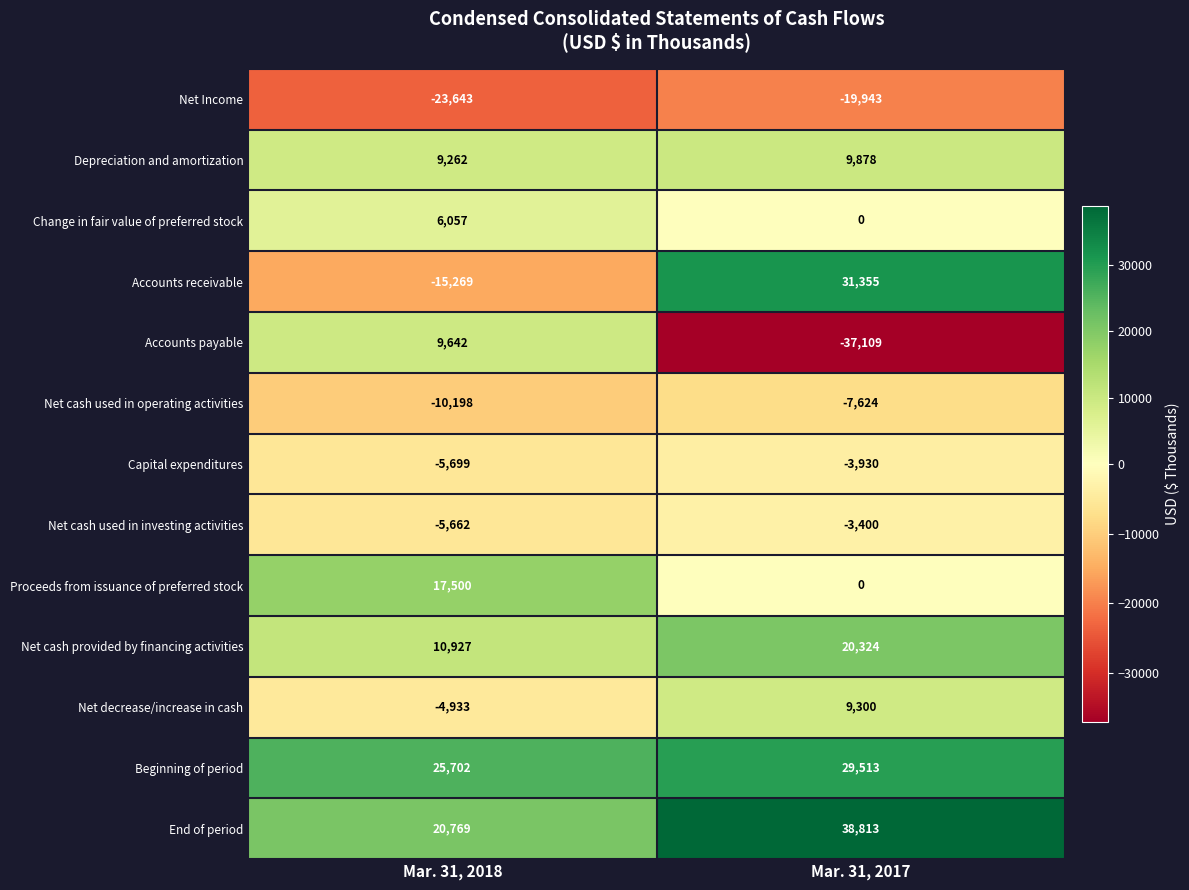

What value does the Depreciation and amortization series have at Mar. 31, 2018, to the nearest 100?

9300